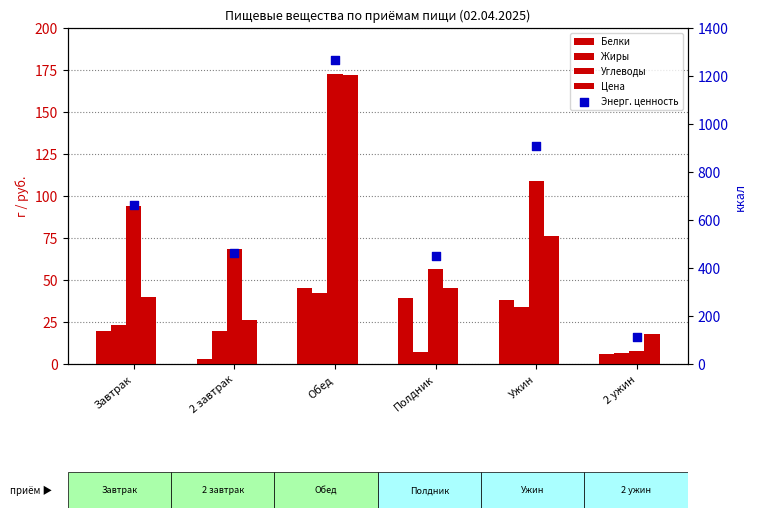

What is the total value across all series at Полдник?

596.9